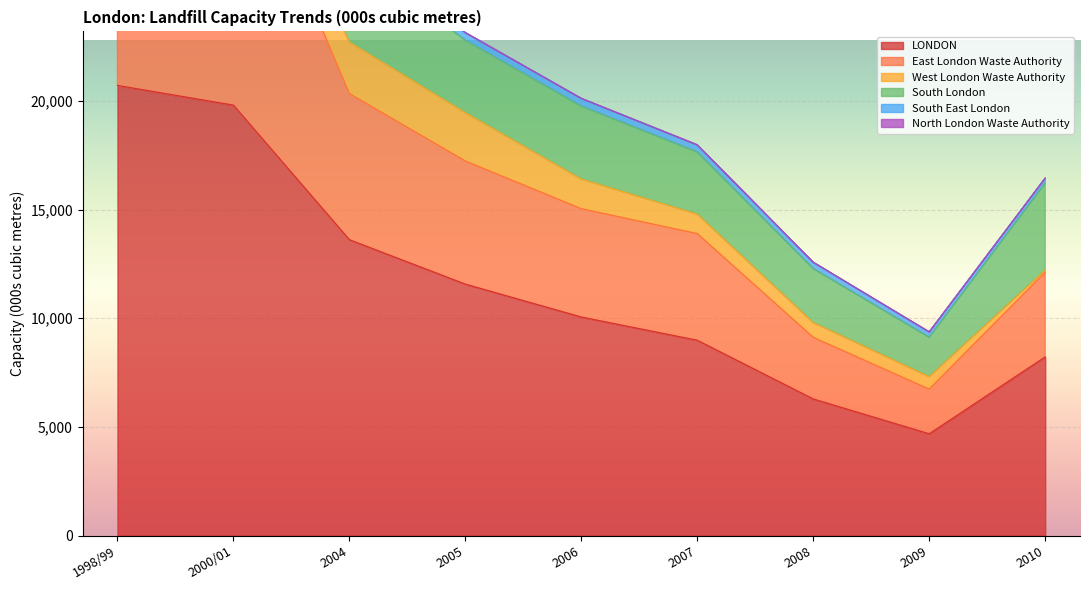

True or false: South East London and North London Waste Authority cross at least once.

False